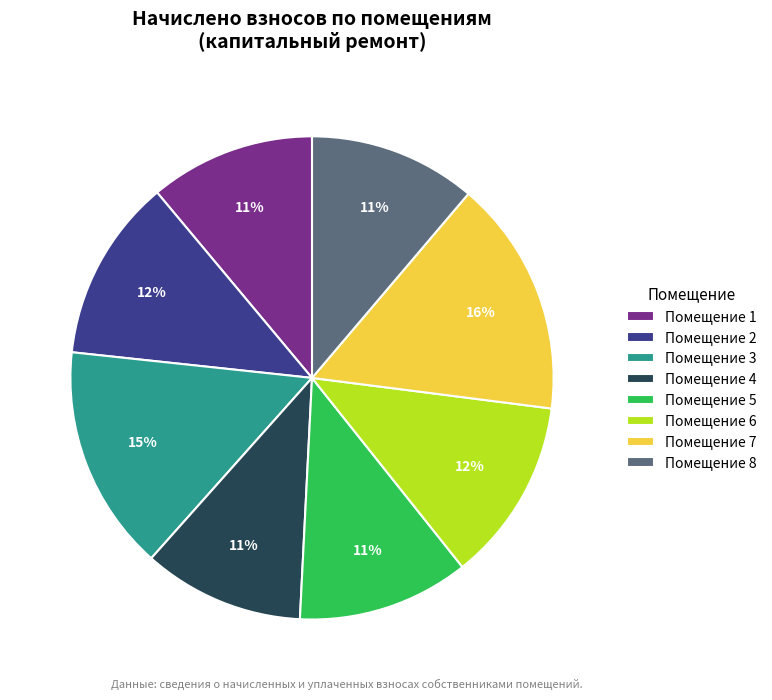

Combined, do Помещение 6 and Помещение 2 account for over 50%?

No